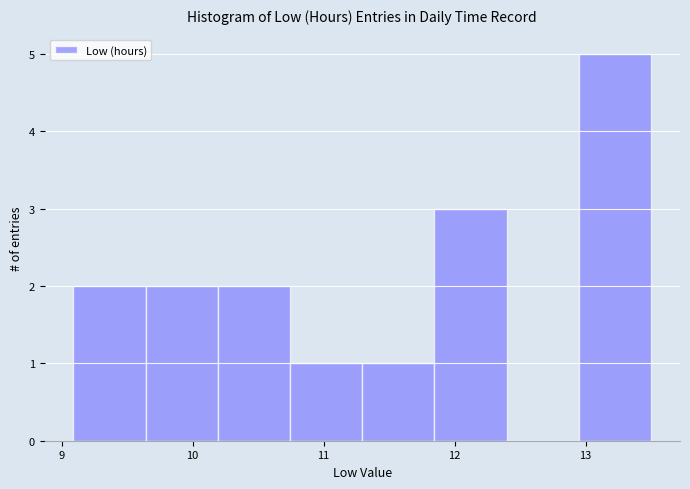

Which range on the x-axis has the tallest bar?

12.9 to 13.5